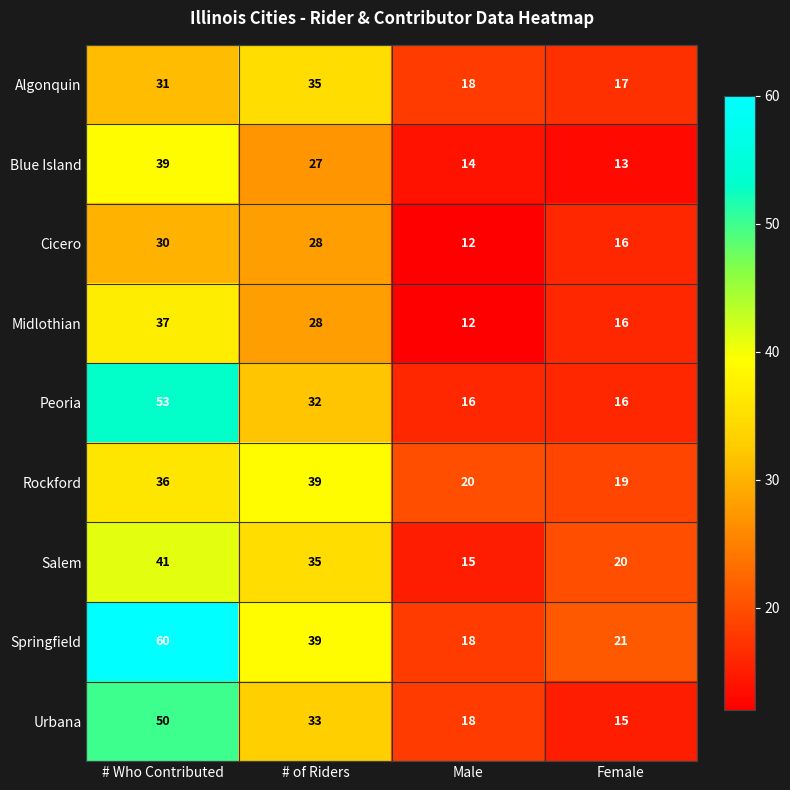

What is the sum of all Midlothian values?

93